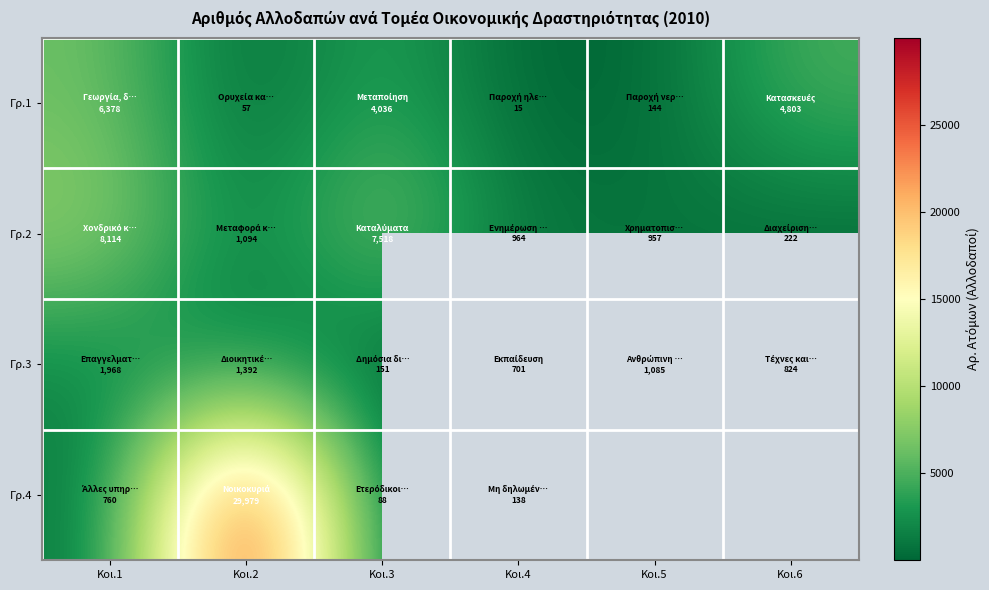

The value of Γρ.2 at Κοι.1 is 1944.7. True or false?

False